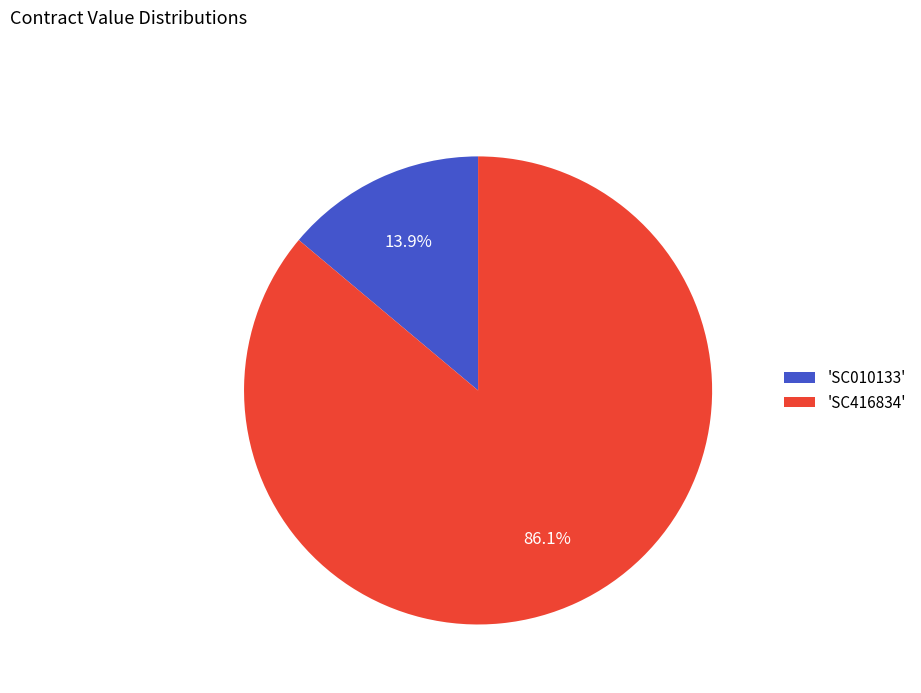

Between 'SC010133' and 'SC416834', which is larger?

'SC416834'